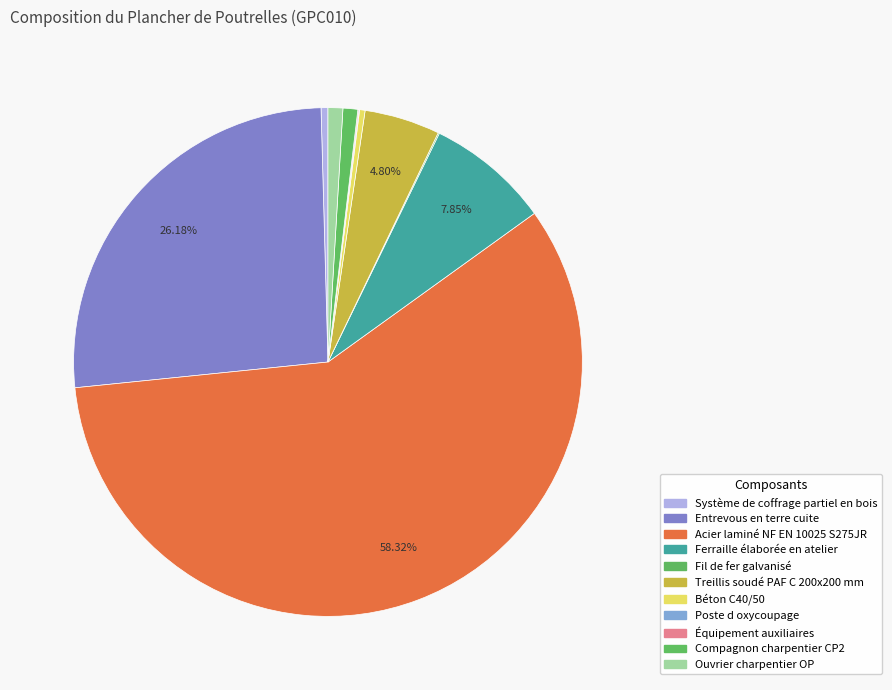

Which slice is the largest?

Acier laminé NF EN 10025 S275JR